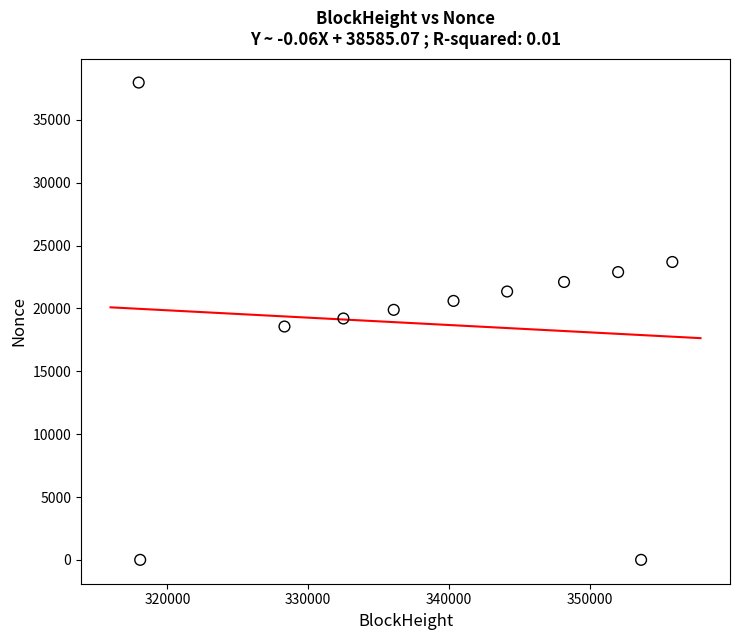

What is the average X value?

338819